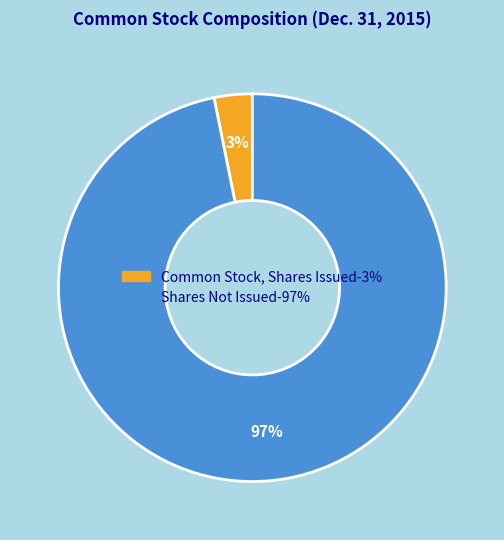

How many segments does this pie chart have?

2